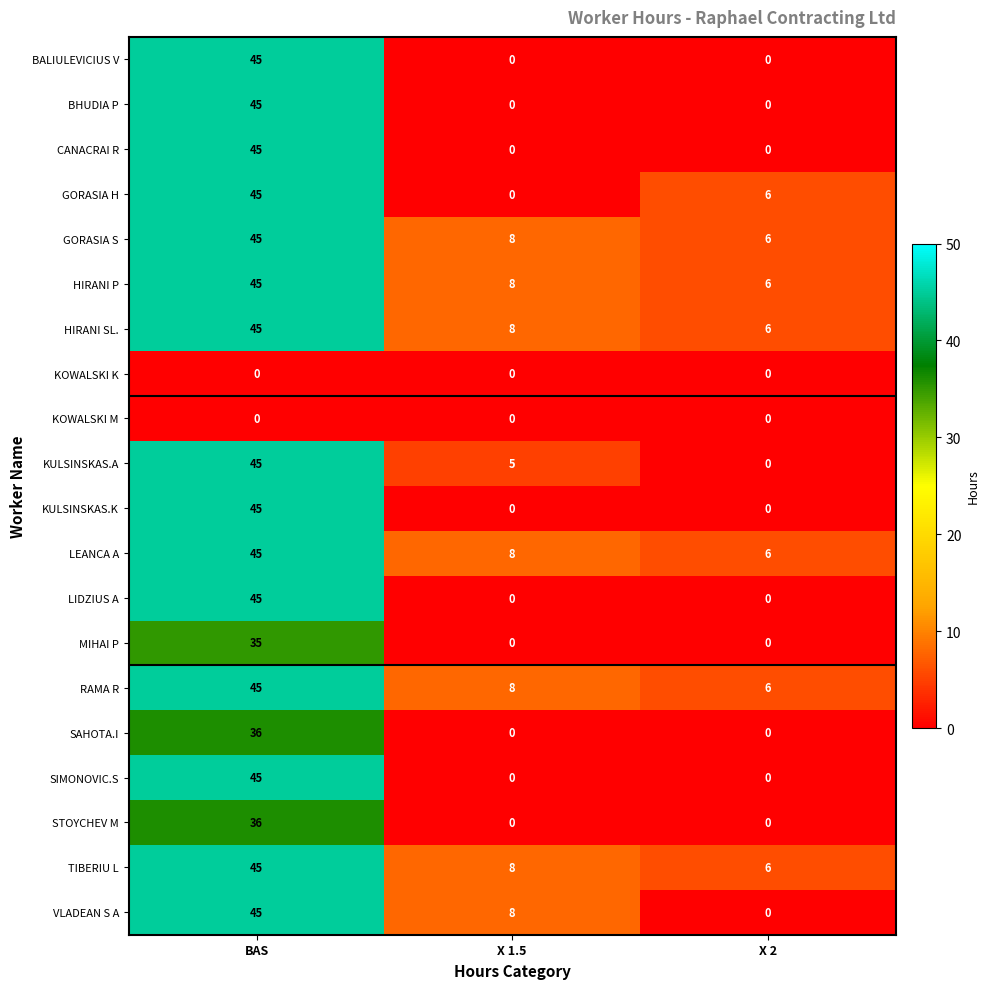

Which category has the highest value in the KULSINSKAS.K series?

BAS